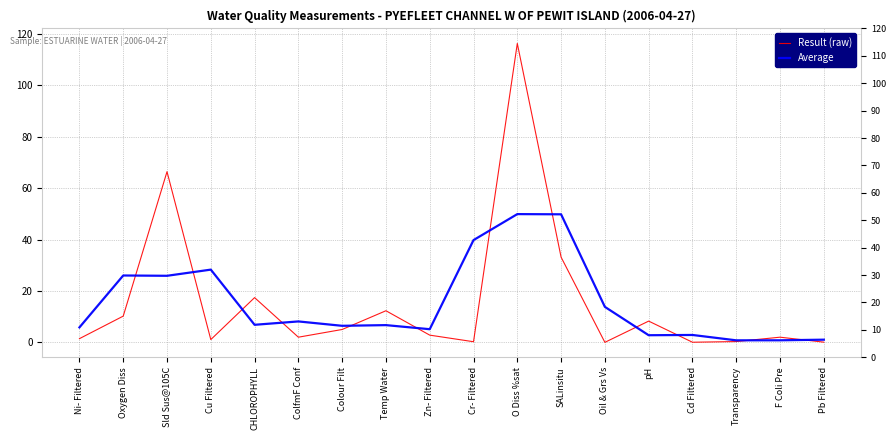

Is it true that Average equals 39.8 at Cr- Filtered?

True